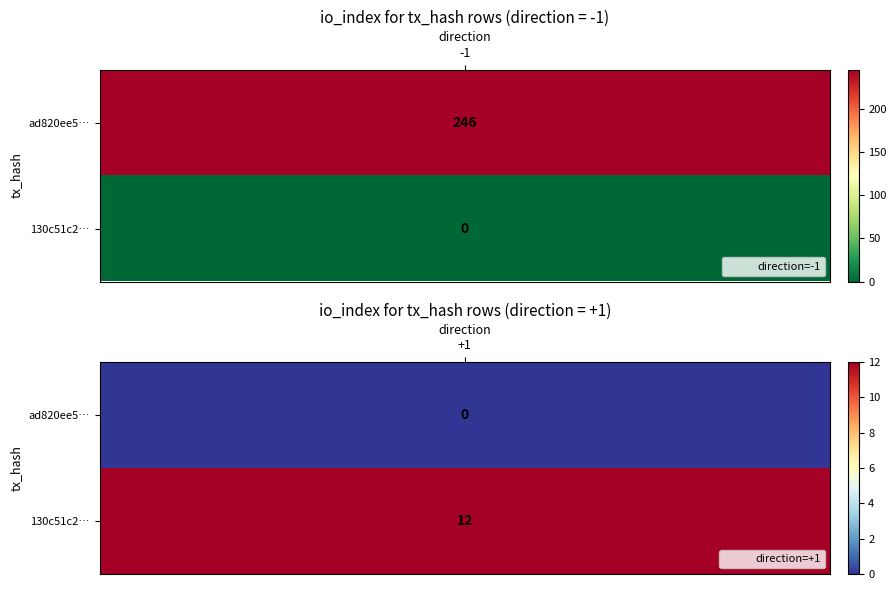

How many series are shown in this chart?

2